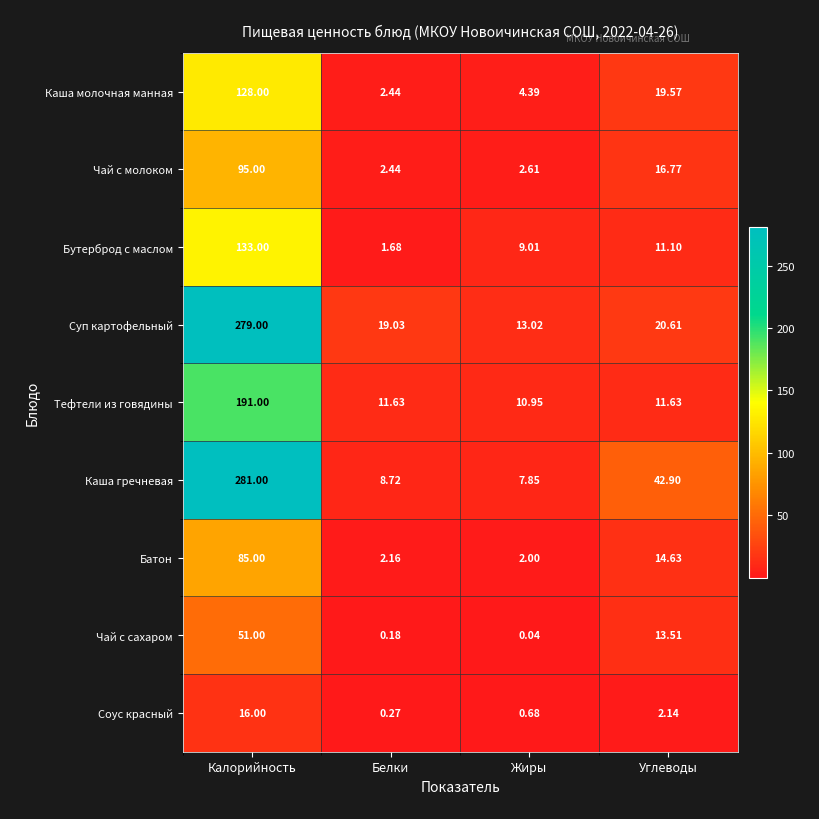

At which label does Каша молочная манная first exceed 19?

Калорийность